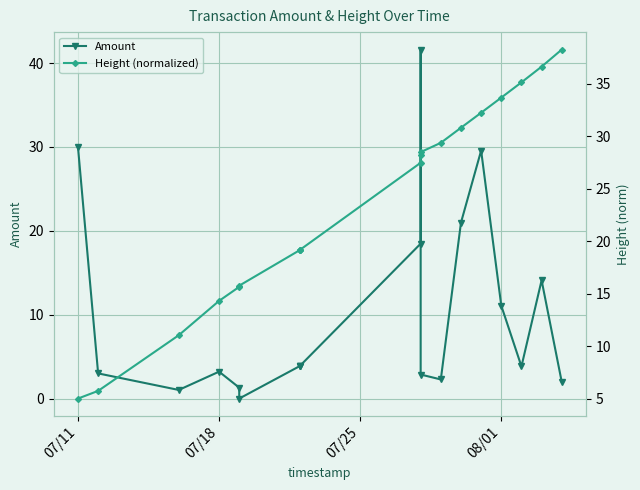

At how many categories does at least one series exceed 28?

10